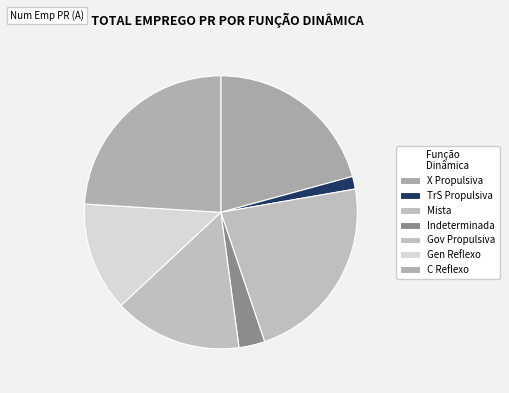

Which category has the smallest portion of the pie?

TrS Propulsiva